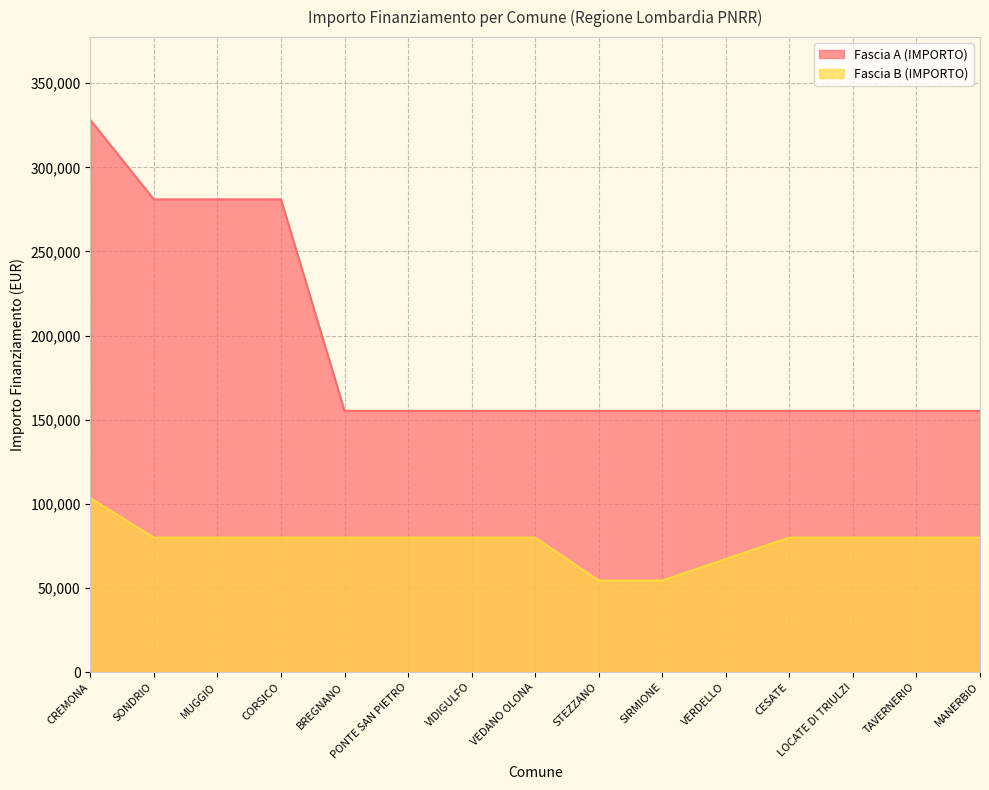

What is the label of the 7th point from the left?

VIDIGULFO